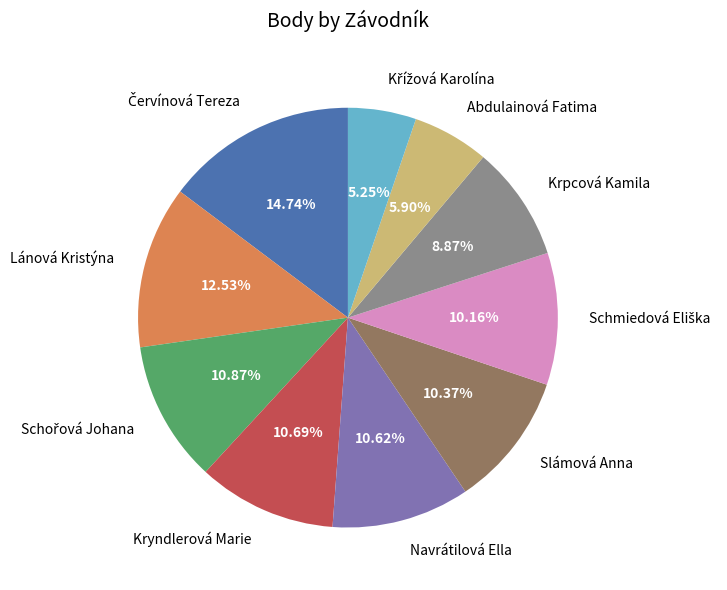

How many segments does this pie chart have?

10